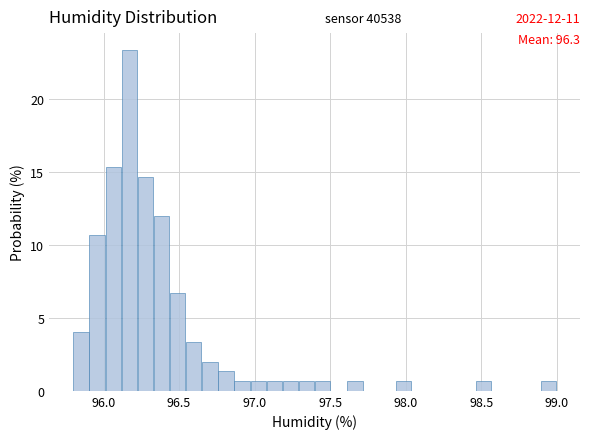

Around what value on the x-axis is the tallest bar? Give the approximate position of its centre, as read against the axis.

96.15